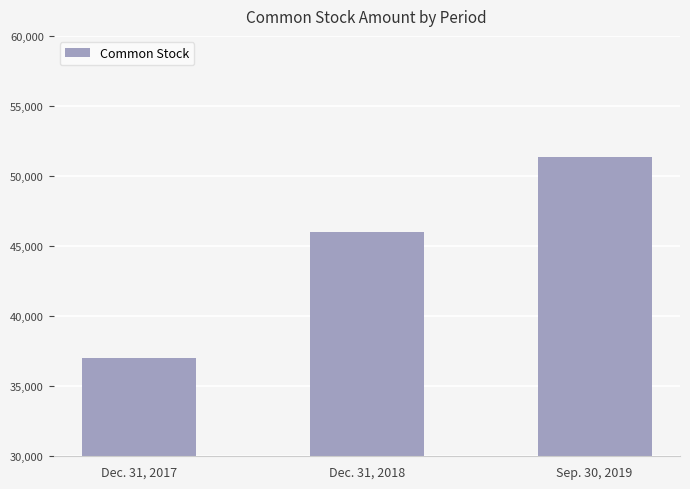

Reading left to right, transcribe all the data shown in this chart.

Dec. 31, 2017=37025	Dec. 31, 2018=45998	Sep. 30, 2019=51381